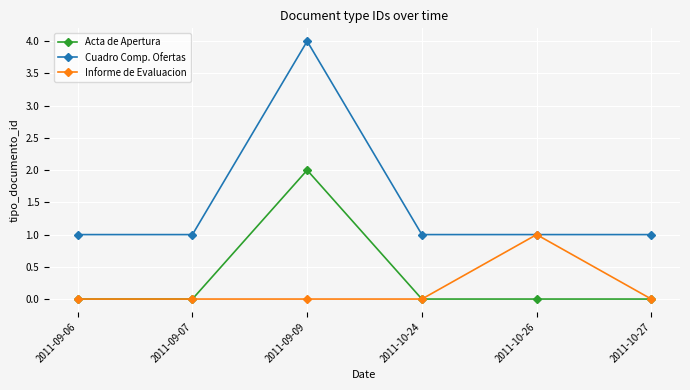

How many series are shown in this chart?

3